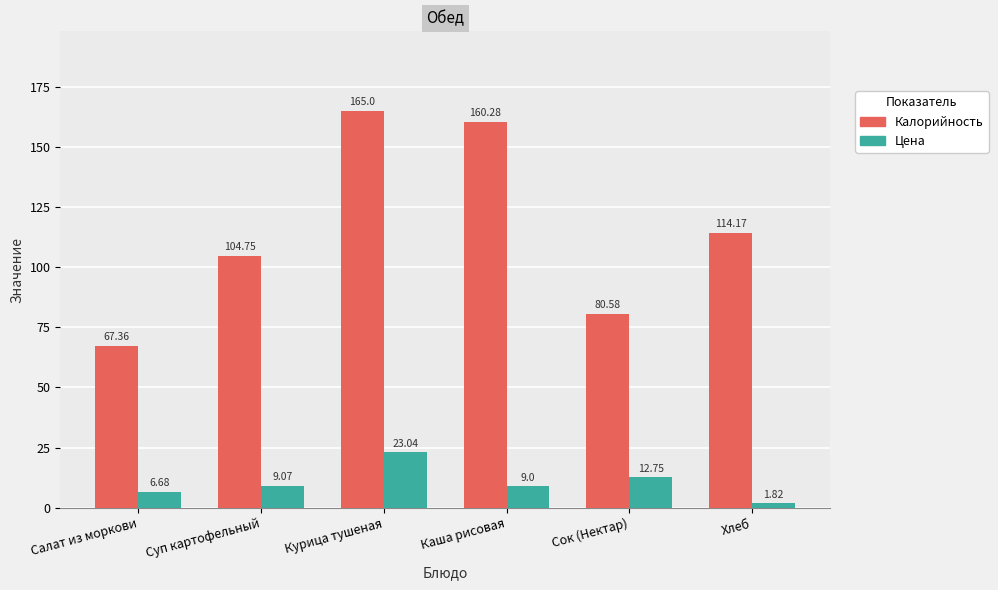

What is the highest value of the Цена series?

23.0